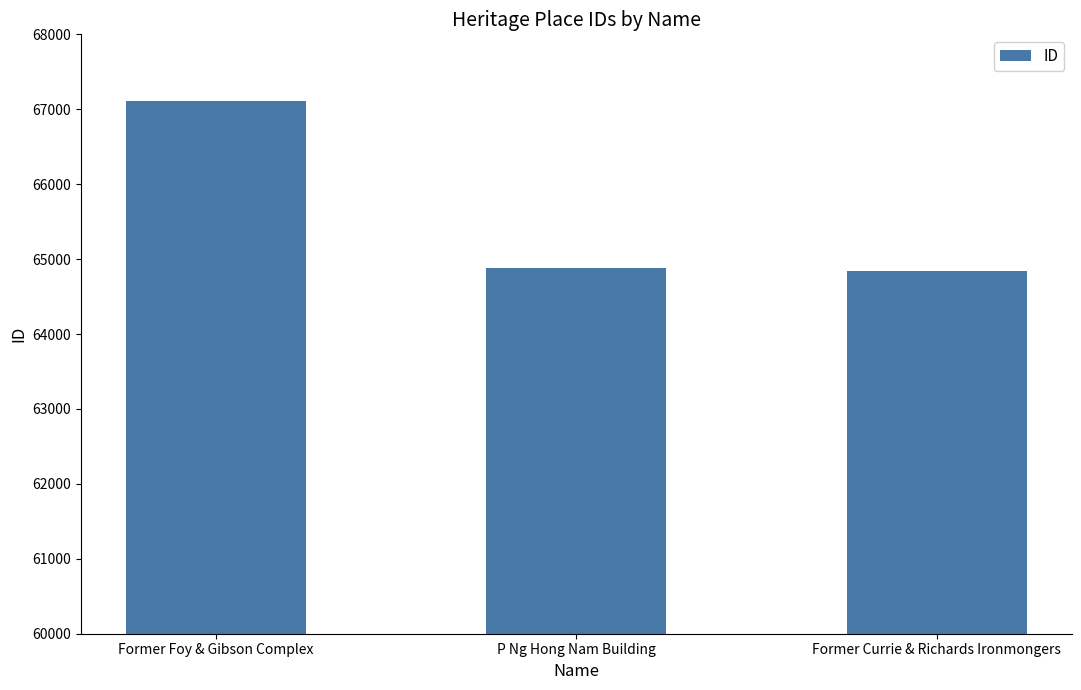

Reading right to left, what are all the values shown in this chart?

64835	64880	67107